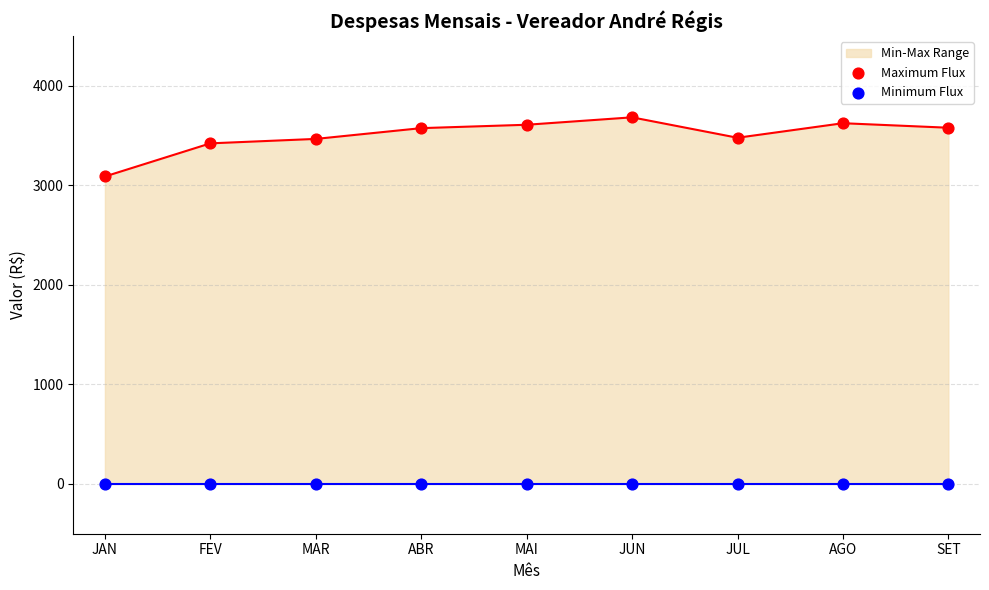

Which series reaches the maximum Y coordinate?

Maximum Flux